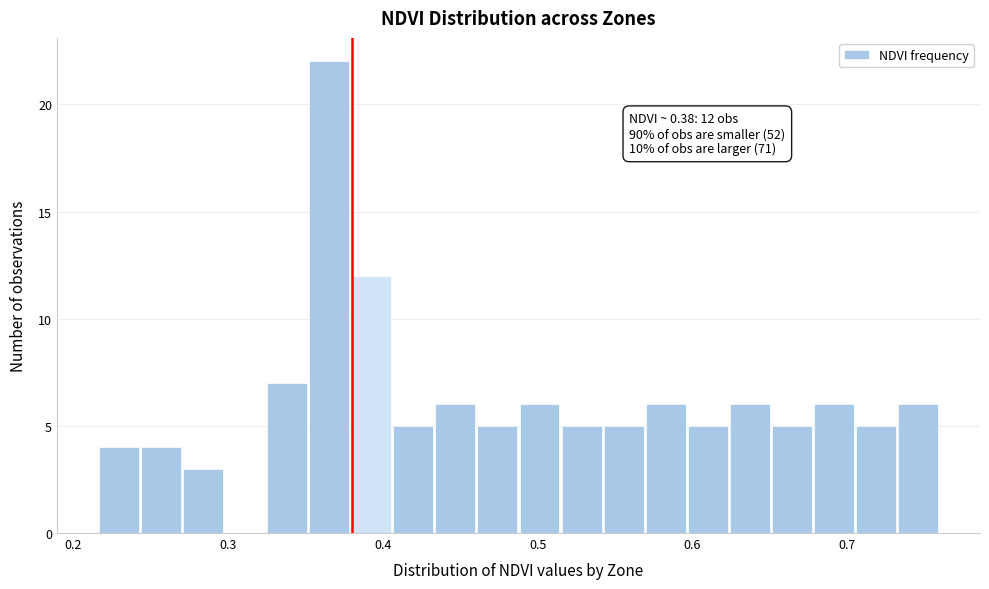

Read against the x-axis, roughly where is the centre of the tallest bar?

0.37